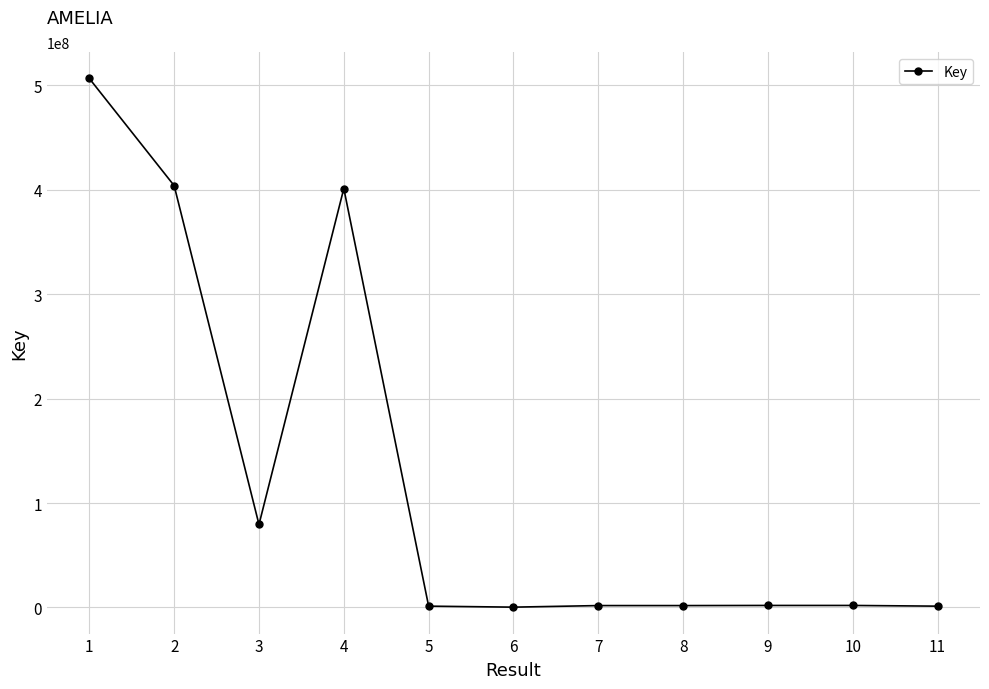

What is the smallest value displayed?

317391